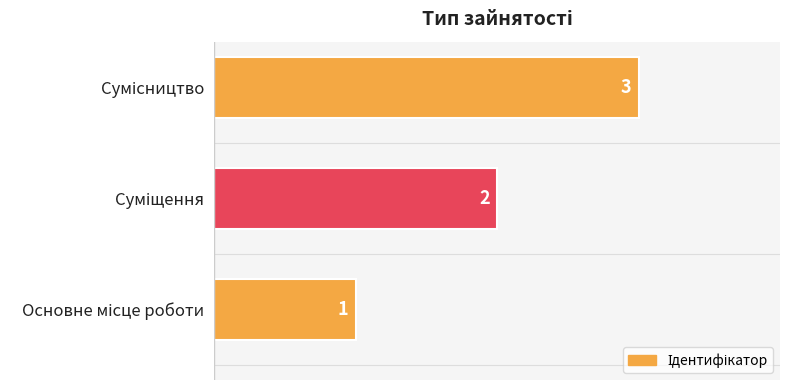

What is the maximum value shown in the chart?

3